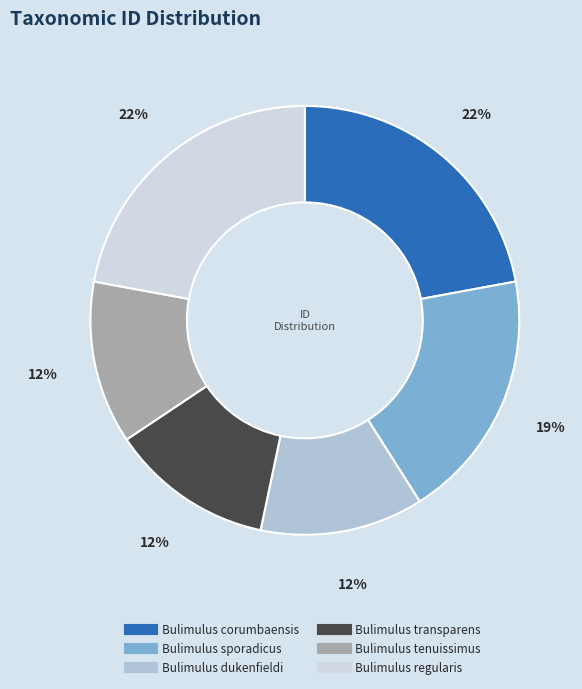

To the nearest percent, what is the combined percentage of Bulimulus tenuissimus and Bulimulus regularis?

34%